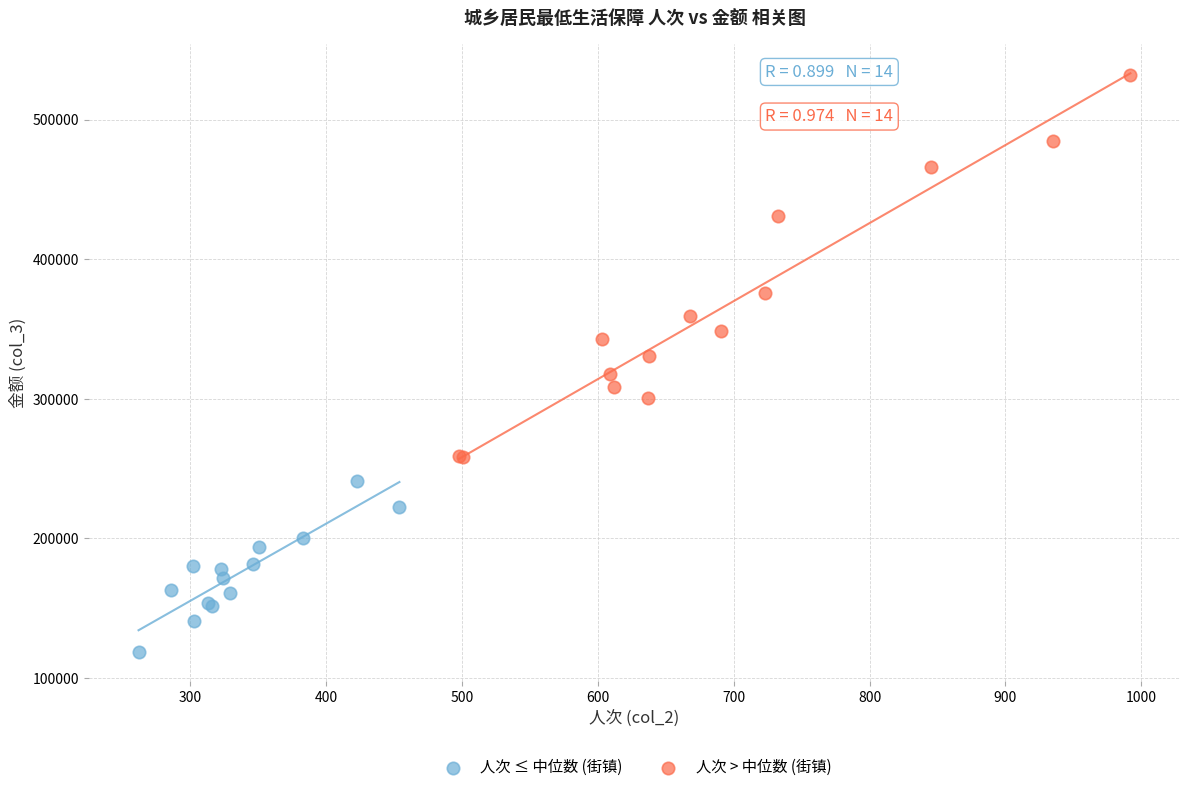

Which series reaches the minimum Y coordinate?

人次 ≤ 中位数 (街镇)